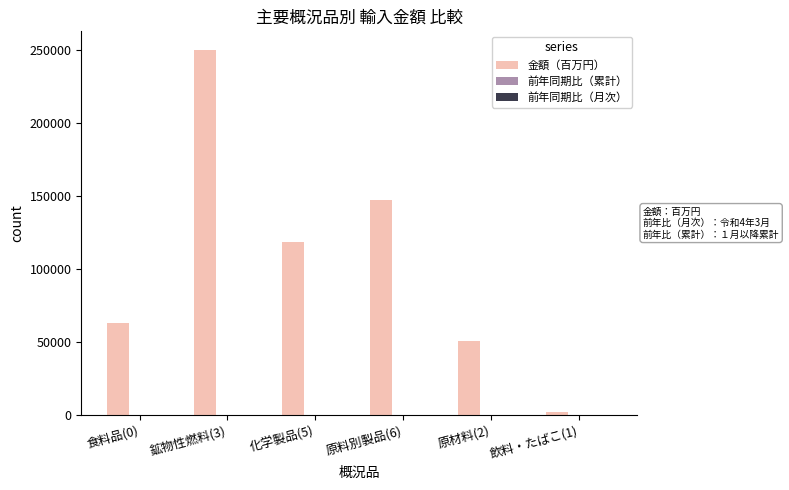

Count the number of data series in this chart.

3